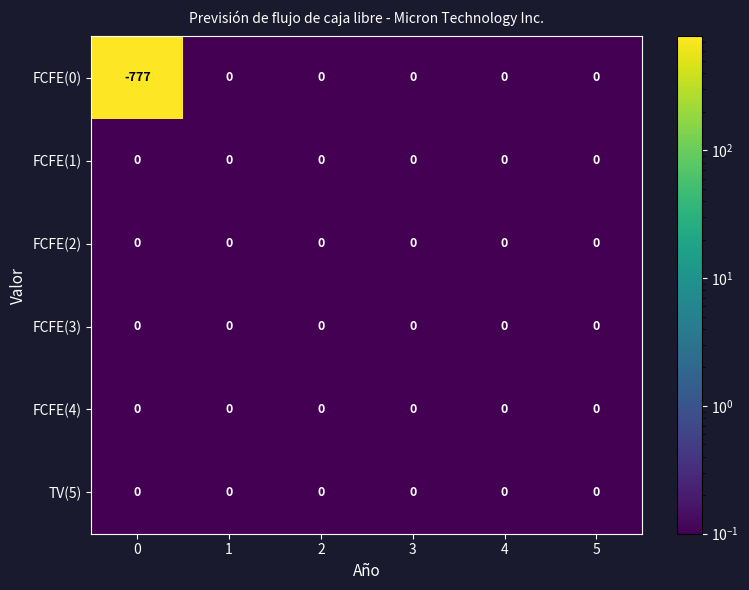

What is the smallest value displayed?

-777